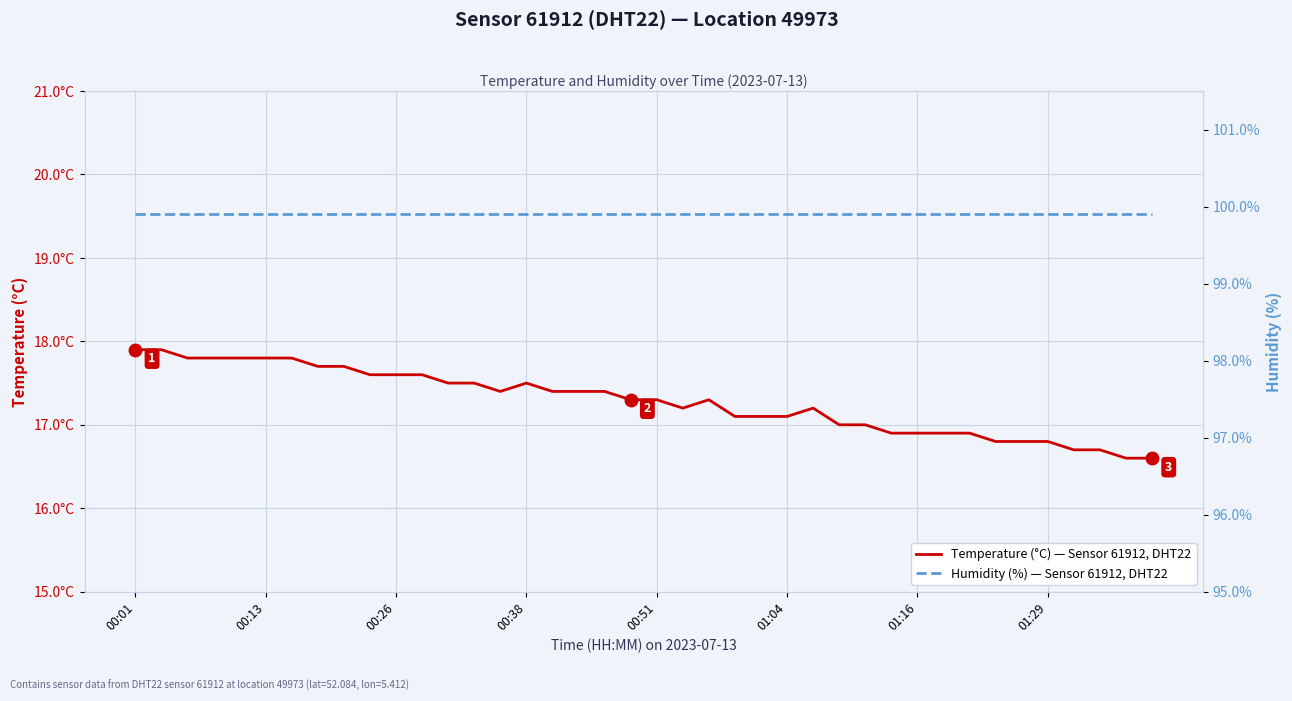

At which category is the sum across all series the highest?

00:01